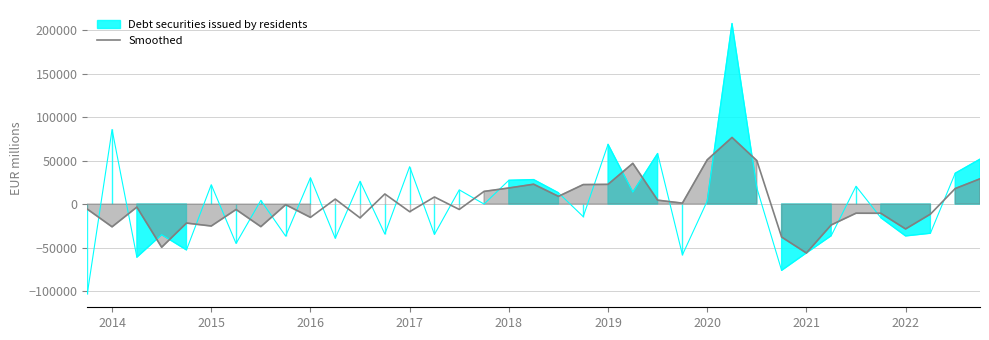

Where is the data nearest to the value 10132?

19